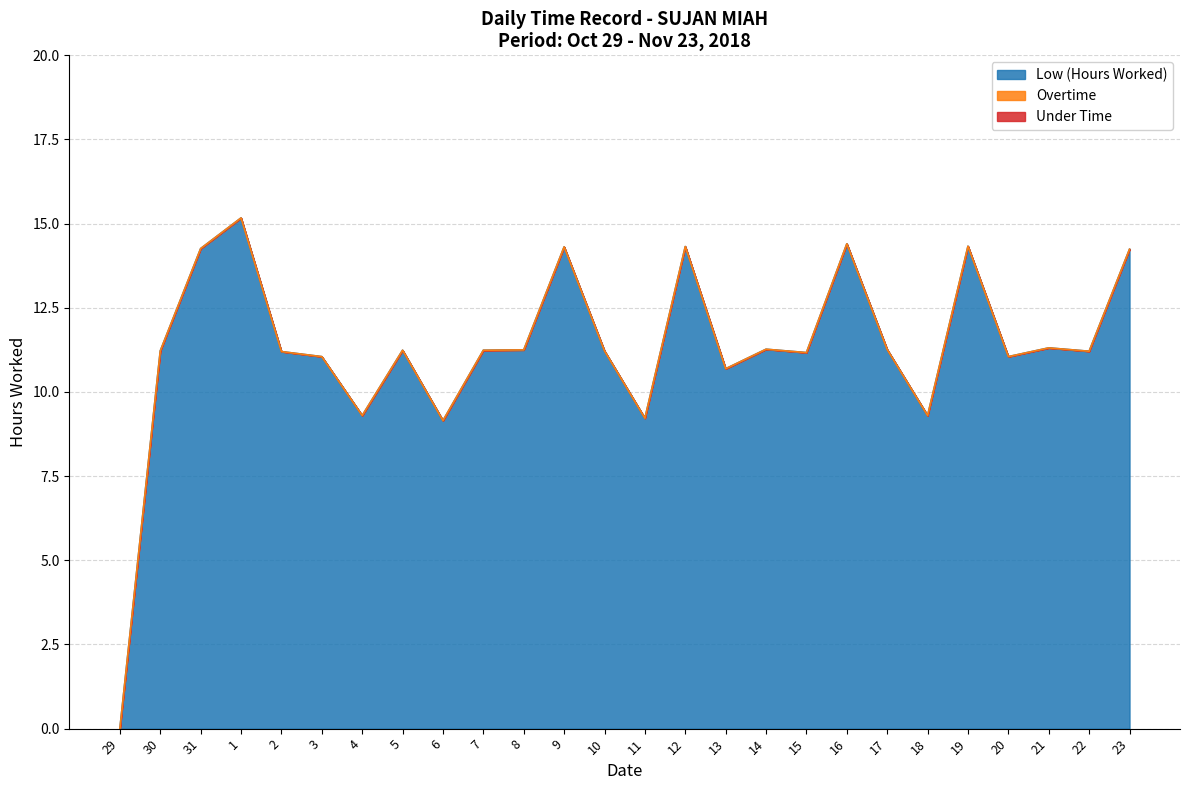

What is the label of the 21st point from the right?

3